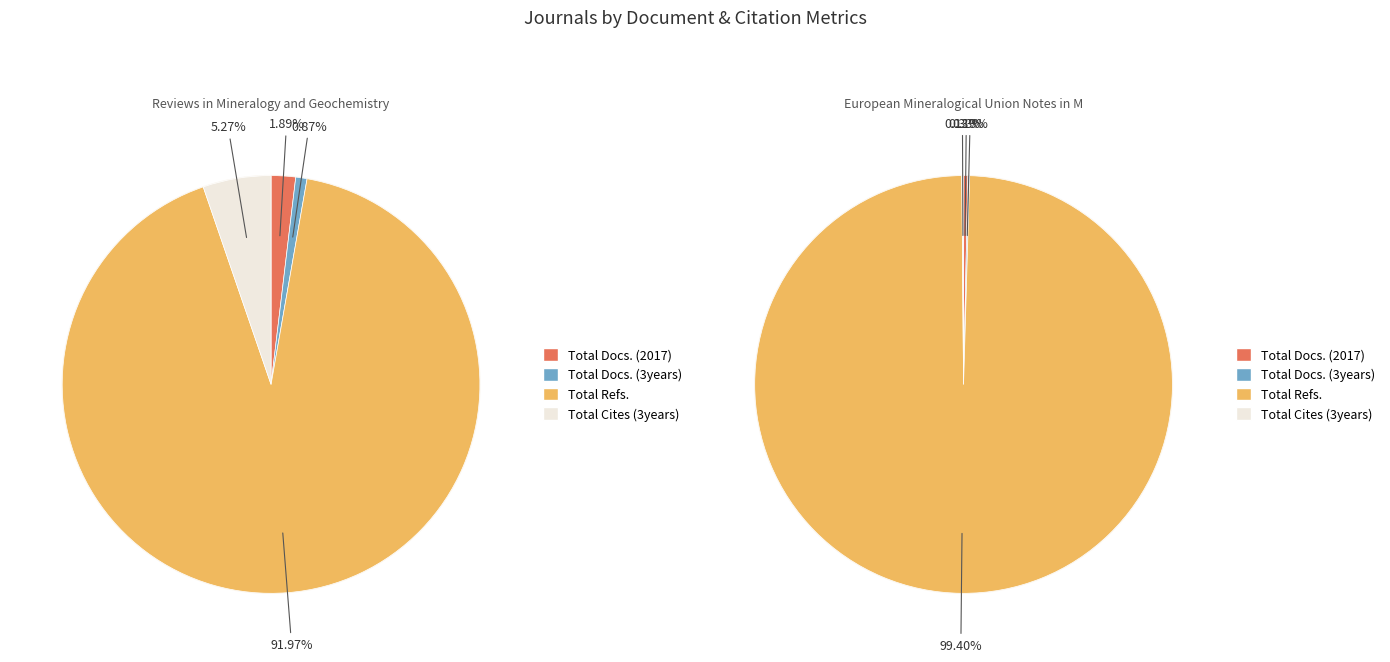

Which slice is the largest?

Total Refs.